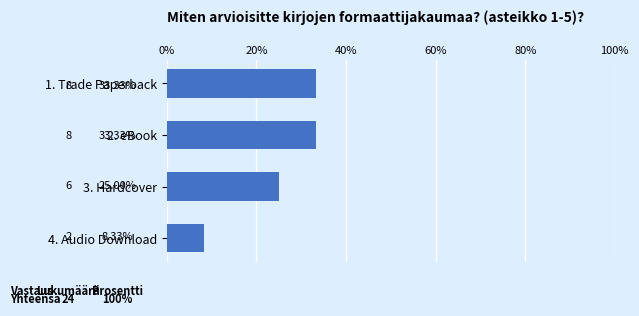

What is the value of the 2nd bar from the top?

33.3